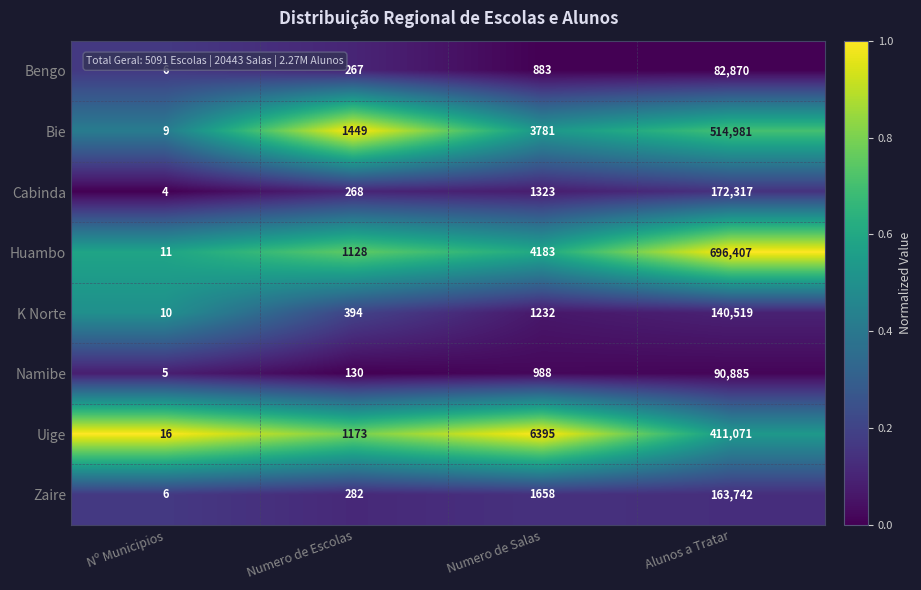

What is the sum of the Bengo values at Numero de Escolas and Alunos a Tratar?

83137